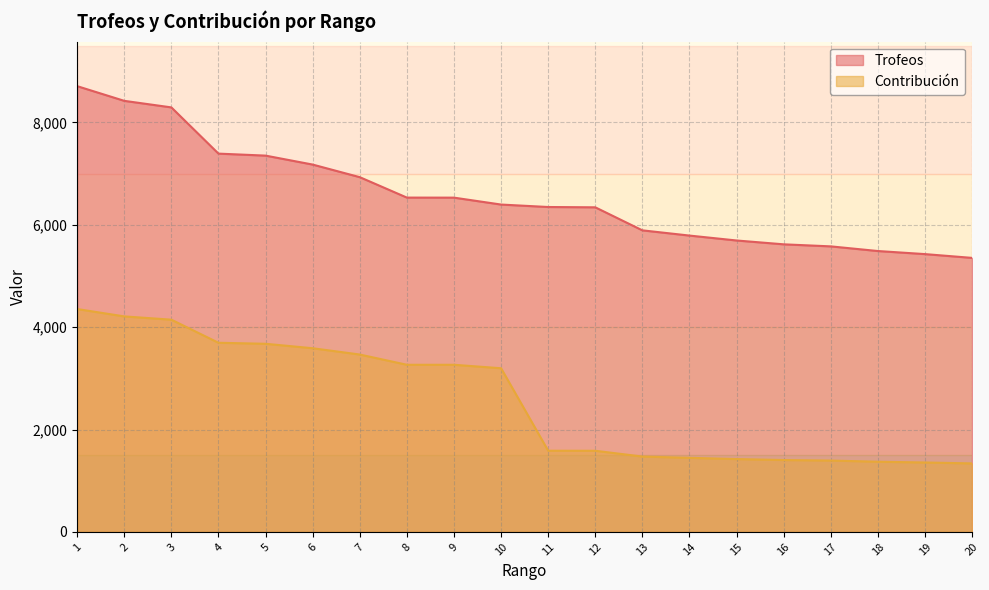

What is the value of the Trofeos point at the 17th from the left?

5578